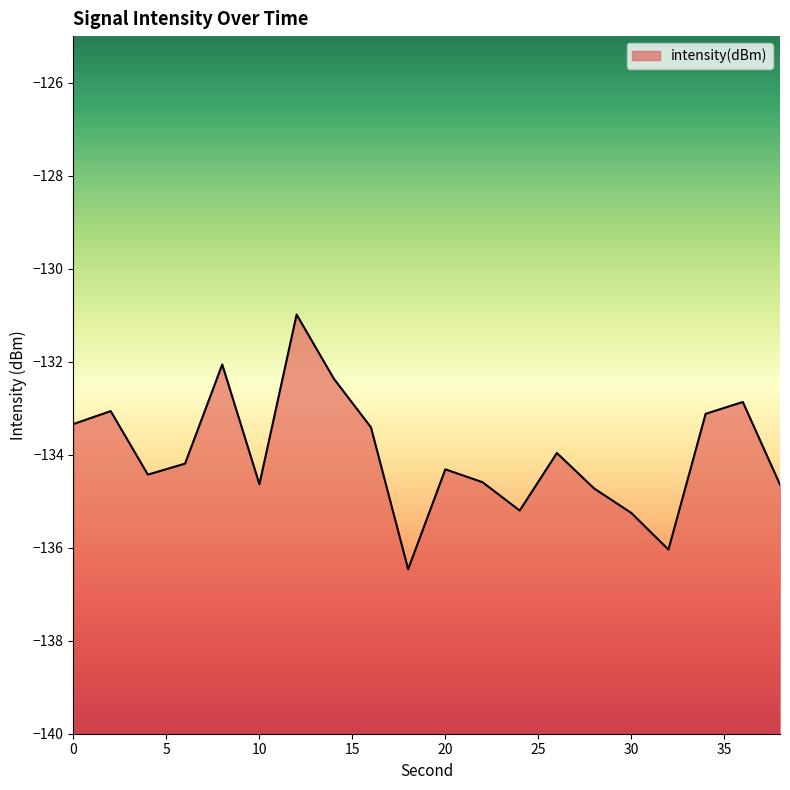

Is it true that the value at 8 is -51.4?

False